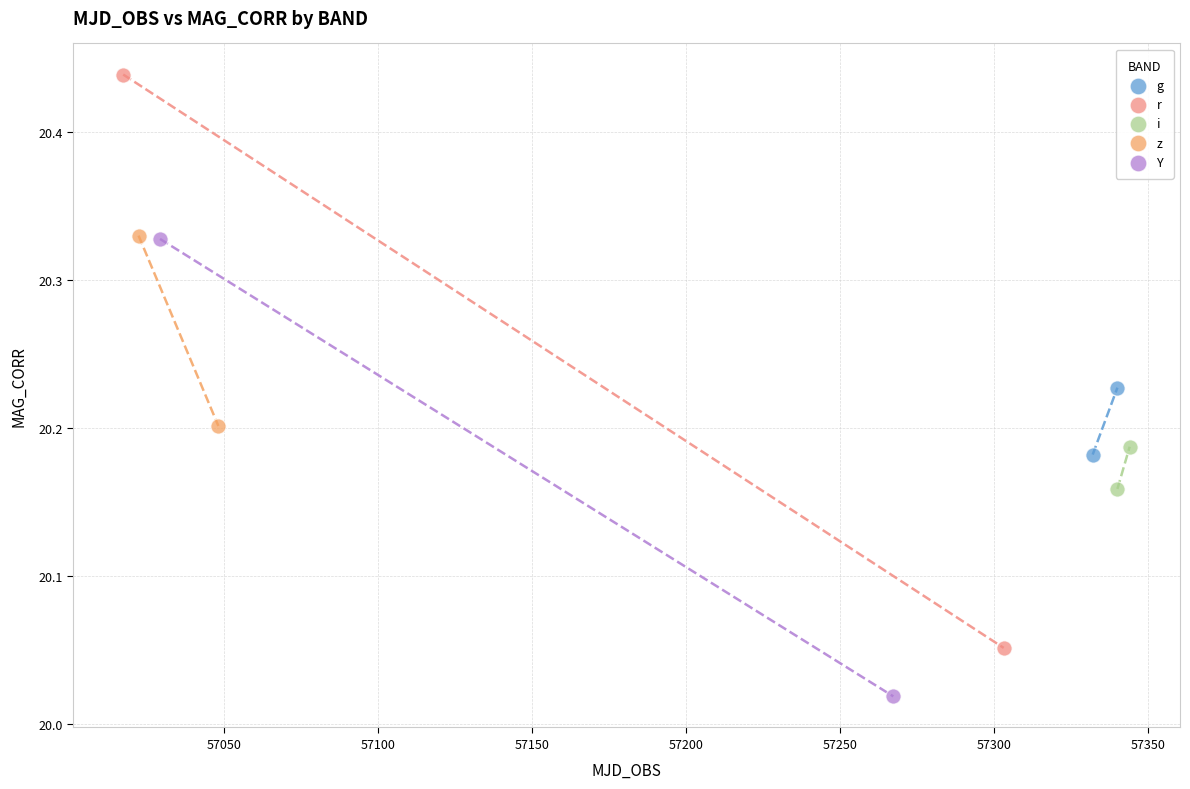

Which series has the widest spread of Y values?

r